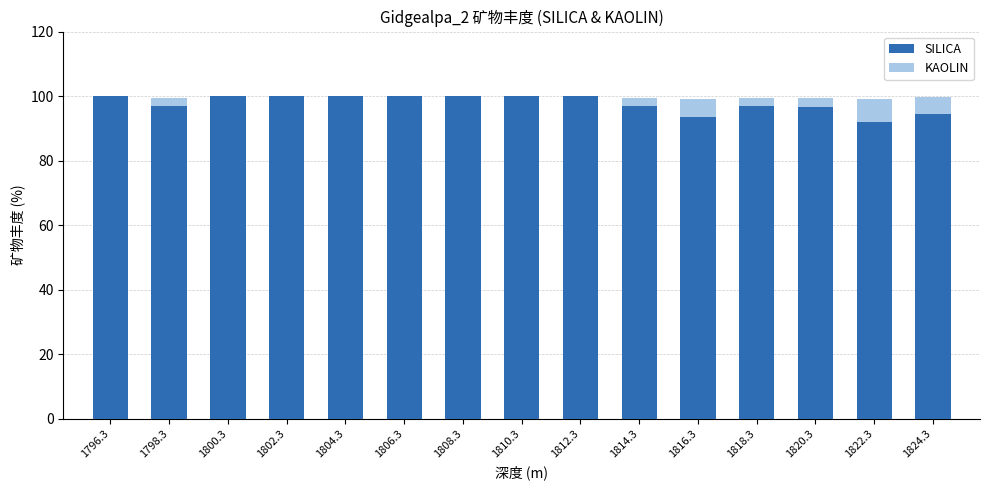

Reading left to right, what are the values for SILICA?

1796.3=100.0	1798.3=97.0	1800.3=100.0	1802.3=100.0	1804.3=100.0	1806.3=100.0	1808.3=100.0	1810.3=100.0	1812.3=100.0	1814.3=97.0	1816.3=93.5	1818.3=97.0	1820.3=96.5	1822.3=92.0	1824.3=94.5